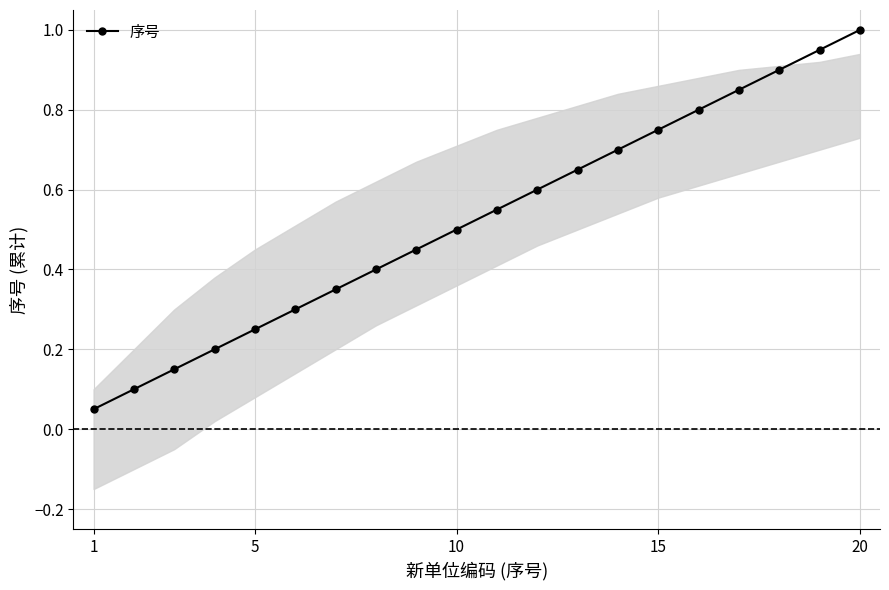

What is the minimum value shown in the chart?

0.1